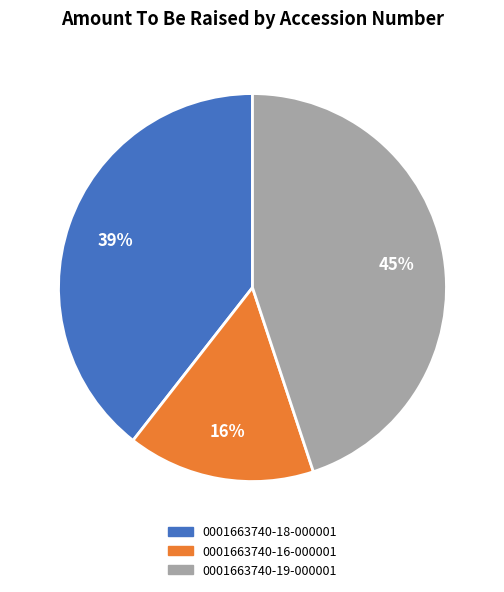

How many segments does this pie chart have?

3